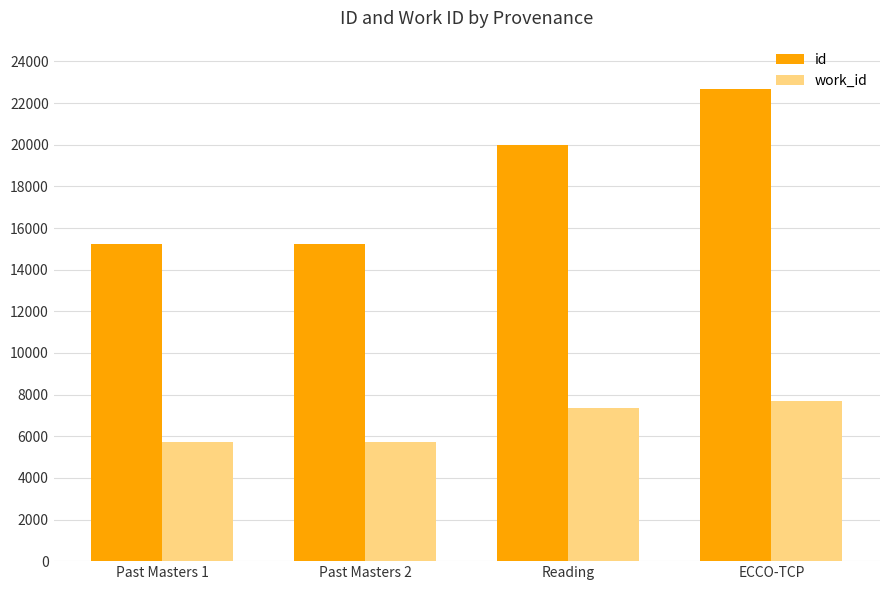

List the series in order of their peak value, highest first.

id, work_id